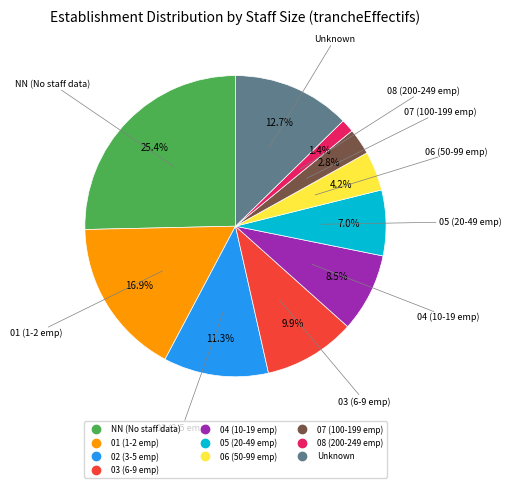

Is there any slice that represents more than half of the pie?

No